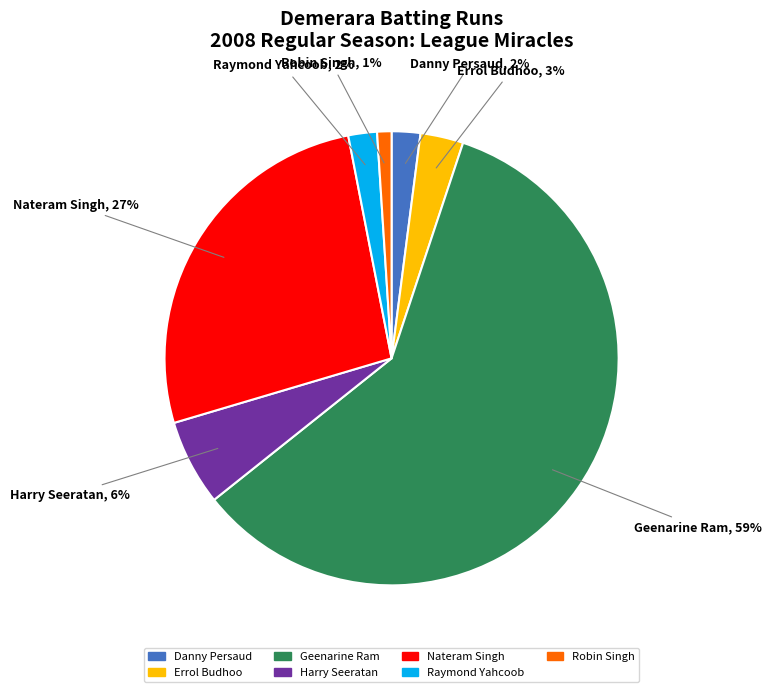

Is the sum of Danny Persaud and Nateram Singh greater than half?

No